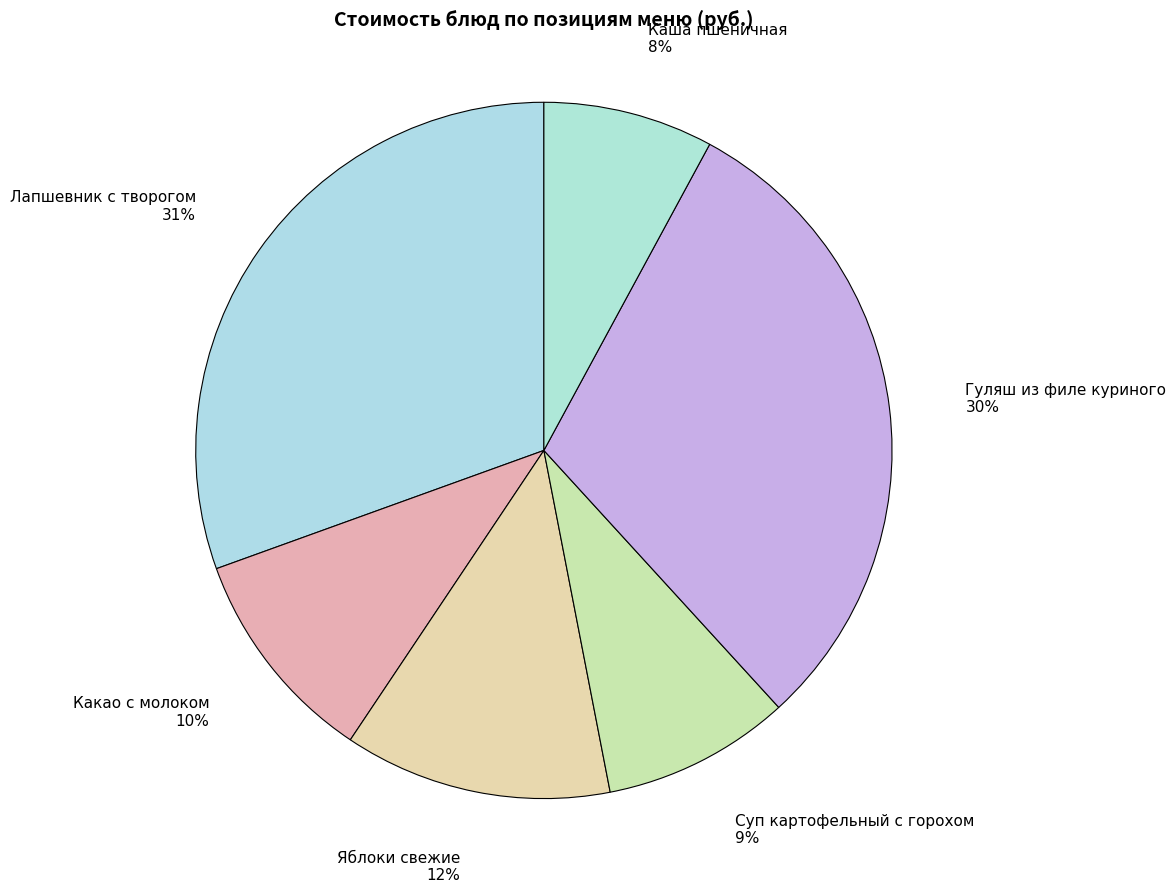

Is there a majority slice in this chart?

No